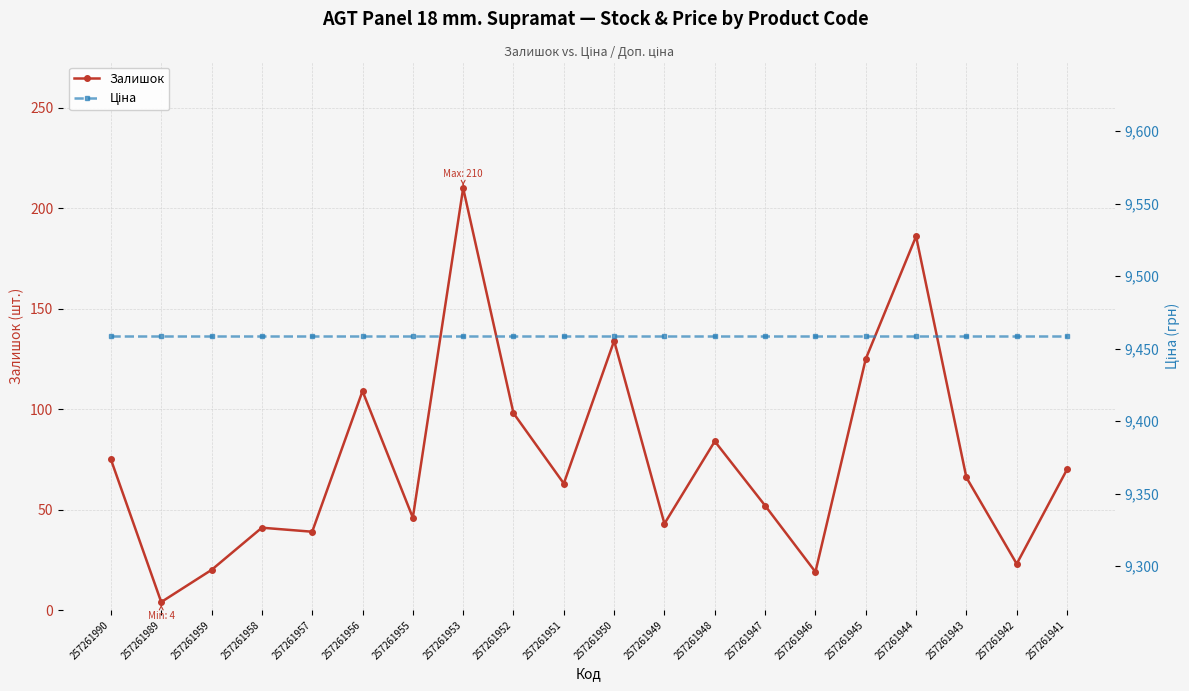

Reading left to right, list all the values displayed in this chart.

Залишок: 257261990=75.0	257261989=4.0	257261959=20.0	257261958=41.0	257261957=39.0	257261956=109.0	257261955=46.0	257261953=210.0	257261952=98.0	257261951=63.0	257261950=134.0	257261949=43.0	257261948=84.0	257261947=52.0	257261946=19.0	257261945=125.0	257261944=186.0	257261943=66.0	257261942=23.0	257261941=70.0
Ціна: 257261990=9458.9	257261989=9458.9	257261959=9458.9	257261958=9458.9	257261957=9458.9	257261956=9458.9	257261955=9458.9	257261953=9458.9	257261952=9458.9	257261951=9458.9	257261950=9458.9	257261949=9458.9	257261948=9458.9	257261947=9458.9	257261946=9458.9	257261945=9458.9	257261944=9458.9	257261943=9458.9	257261942=9458.9	257261941=9458.9